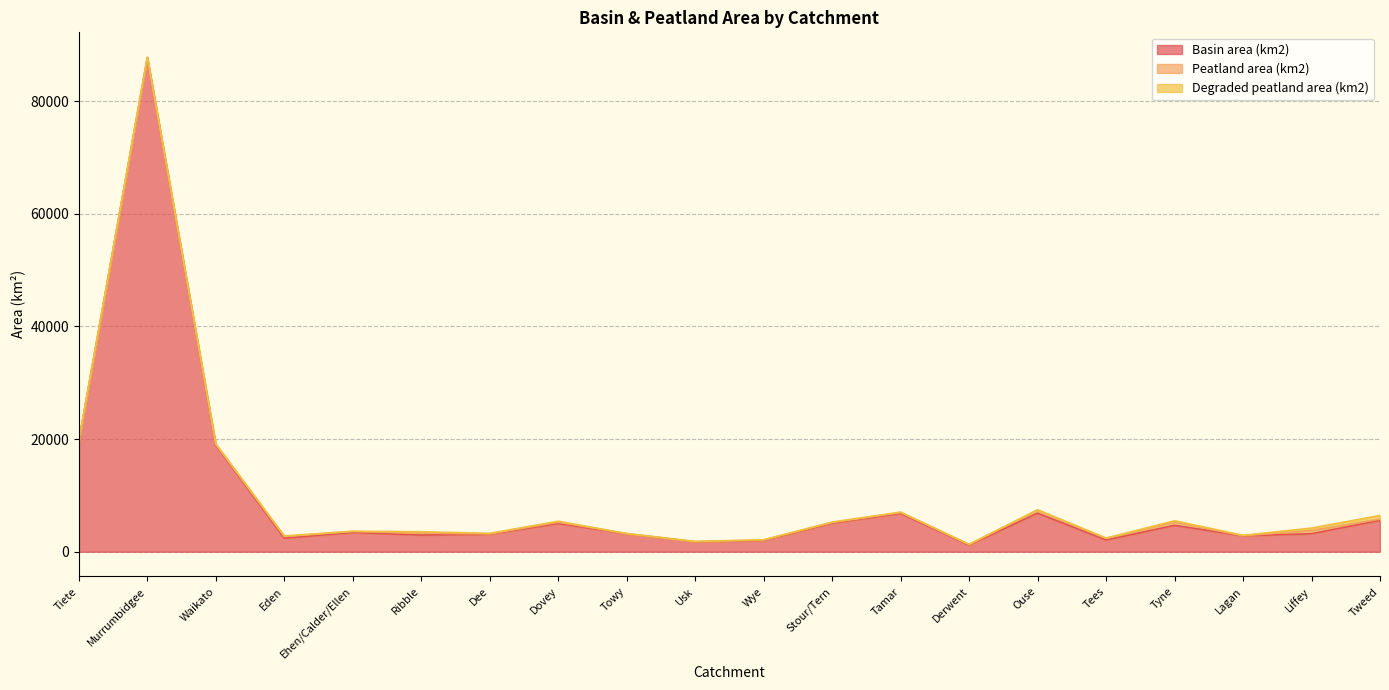

What is the maximum value shown in the chart?

87683.6